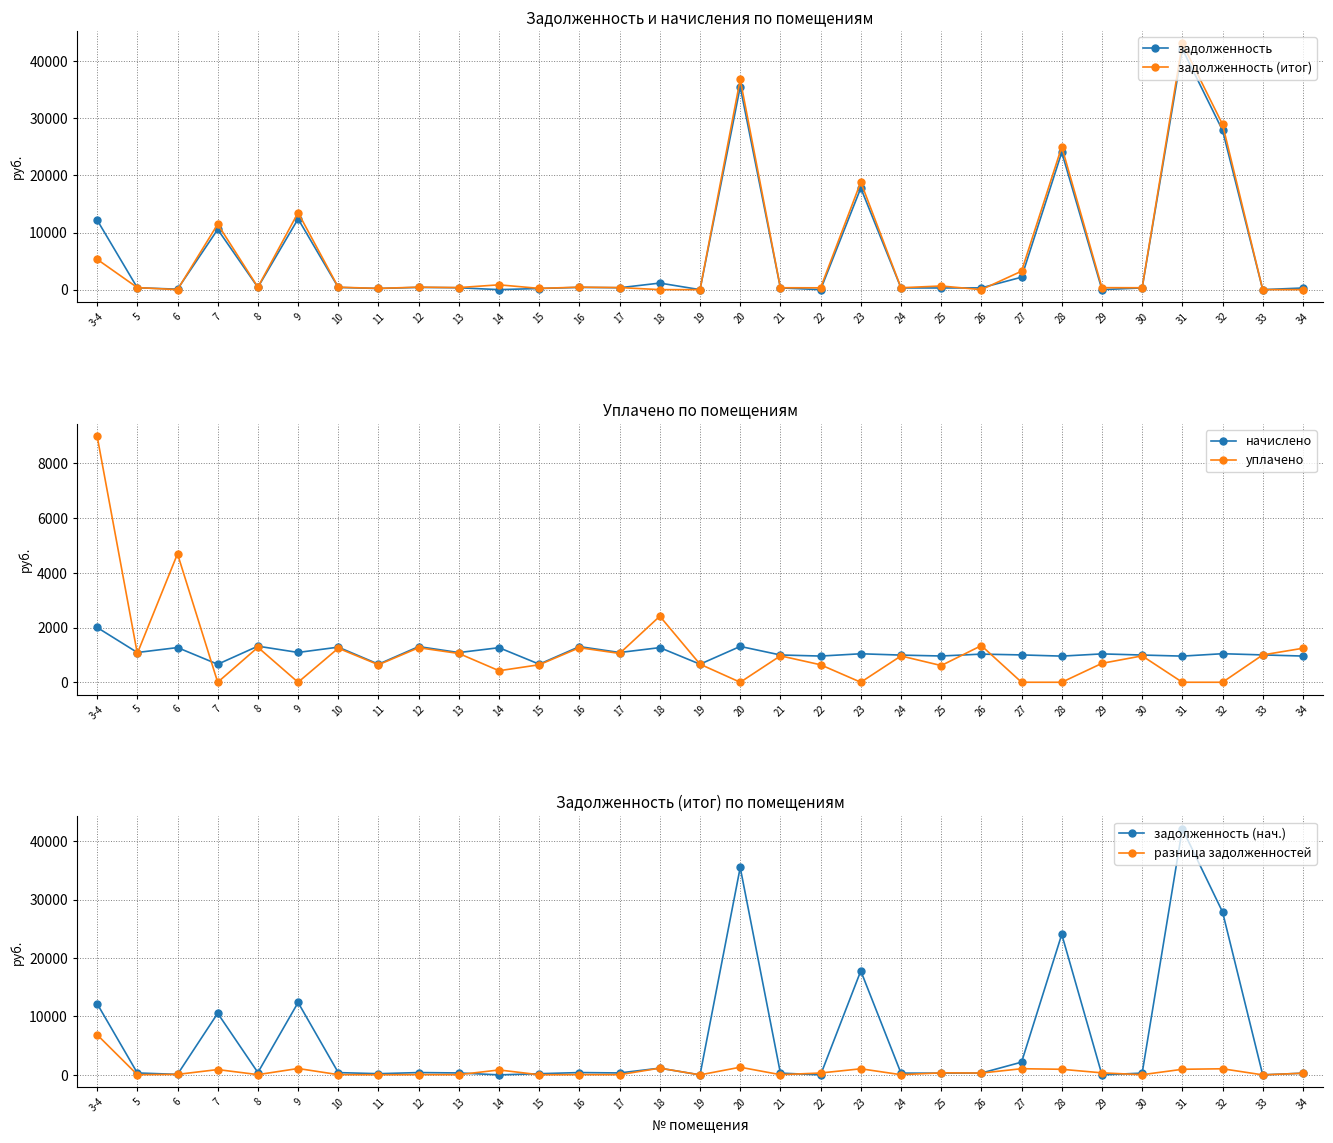

Does the chart display data point markers on the line(s)?

Yes